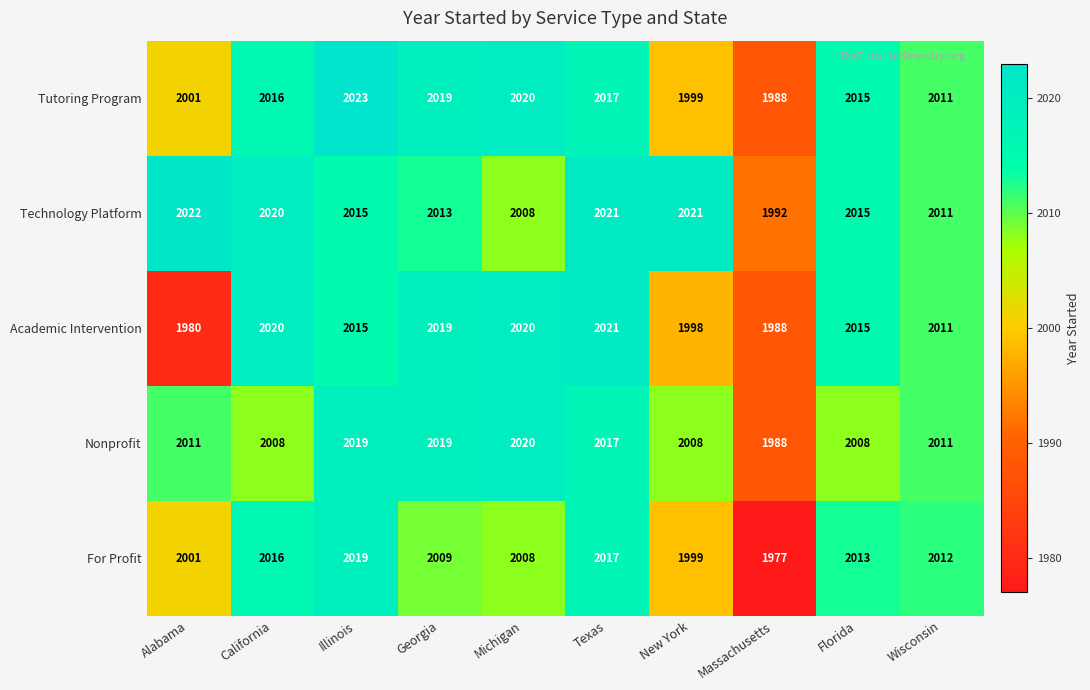

Where does the For Profit series first go above 2012?

California